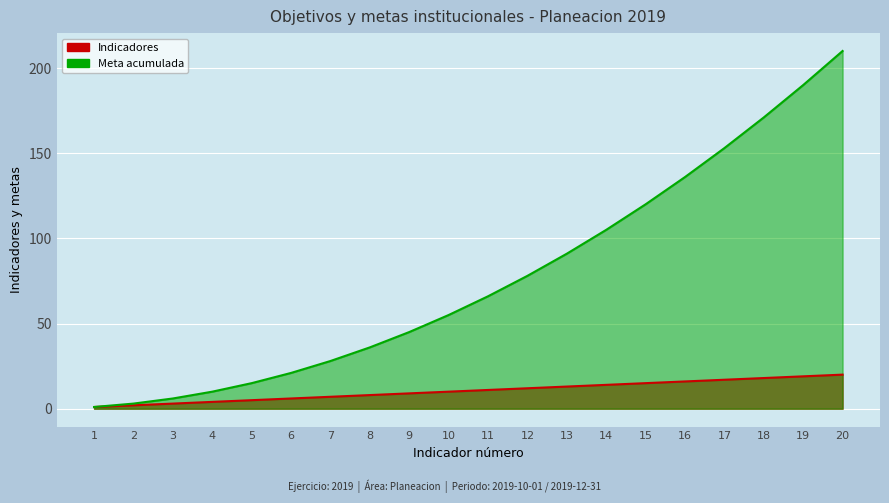

What value does the Meta acumulada series have at 3?

6